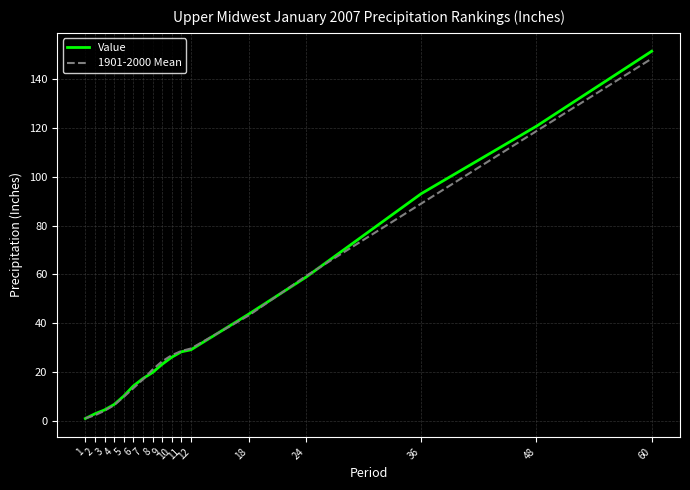

True or false: Value has a value of 76.7 at 18.

False